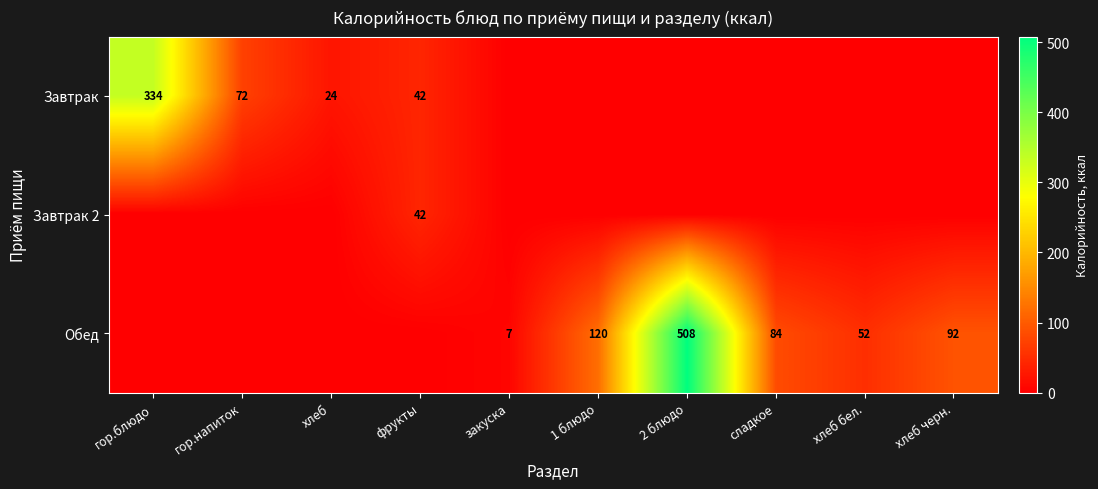

The Обед series shows 92 at хлеб черн.. True or false?

True